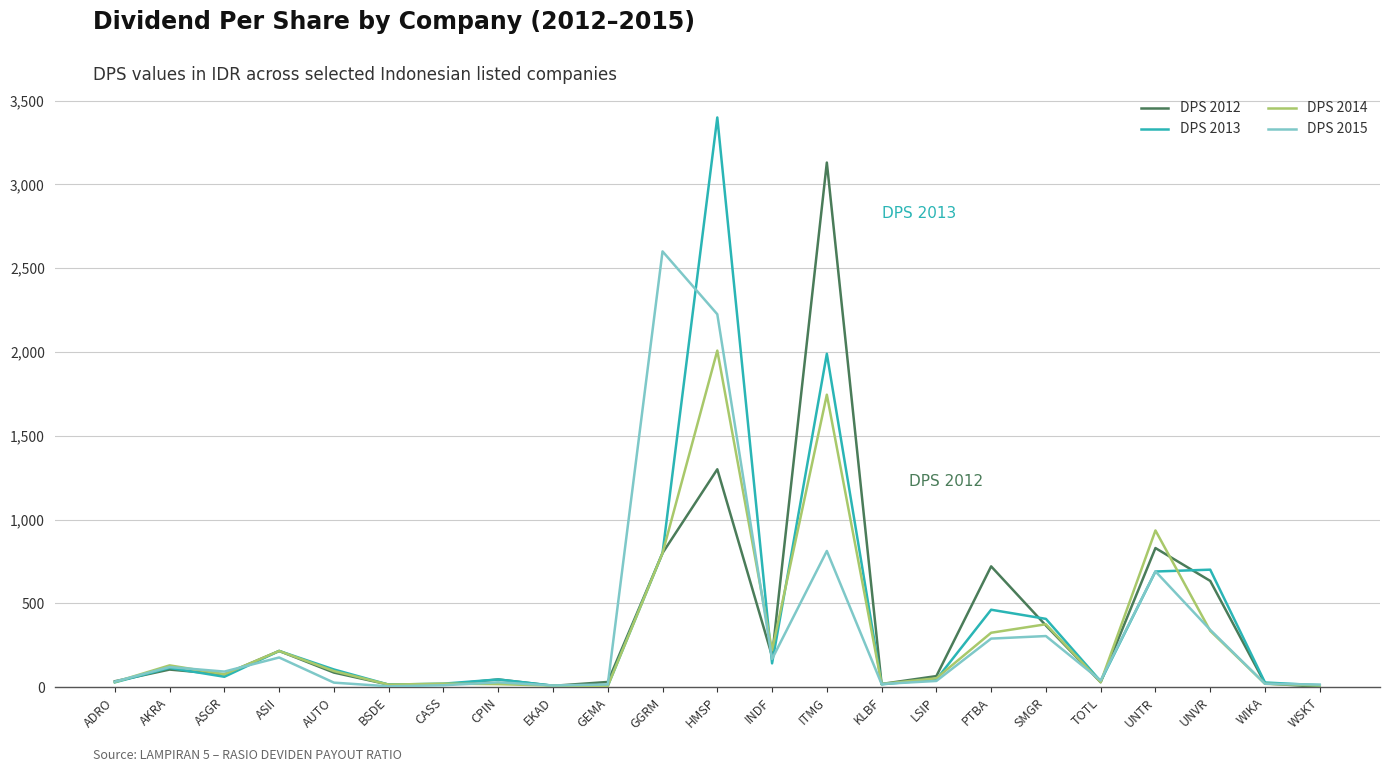

What is the minimum value shown in the chart?

2.1